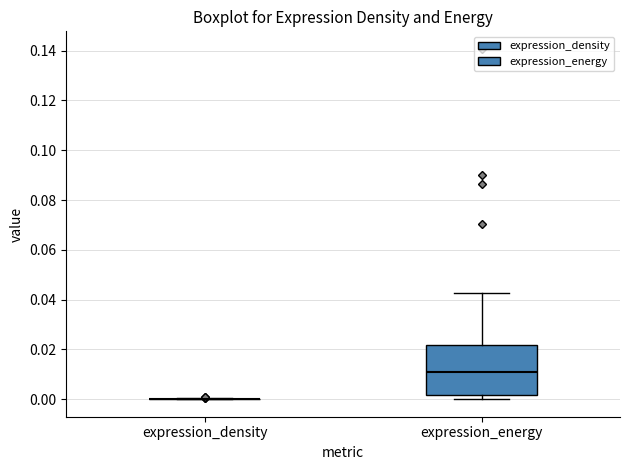

Which box is the tallest, from its lower edge to its upper edge?

expression_energy